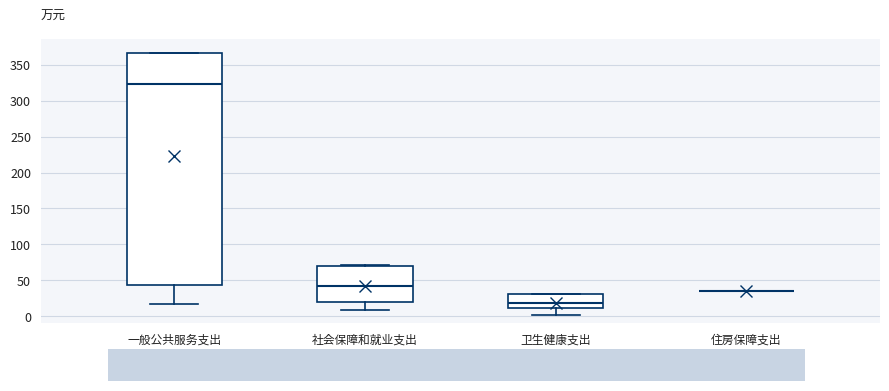

Comparing the boxes themselves (not the whiskers), which one is the tallest?

一般公共服务支出